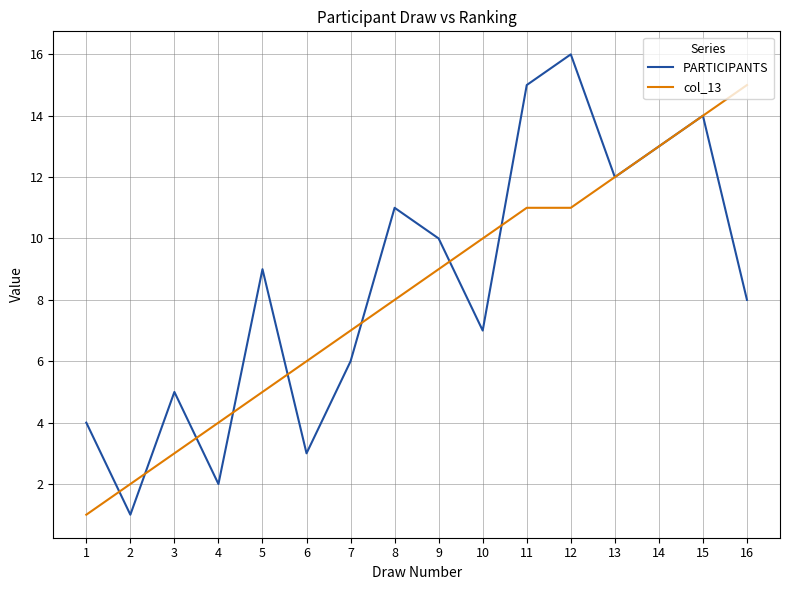

In PARTICIPANTS, how many points are lower than both neighbors (excluding endpoints)?

5